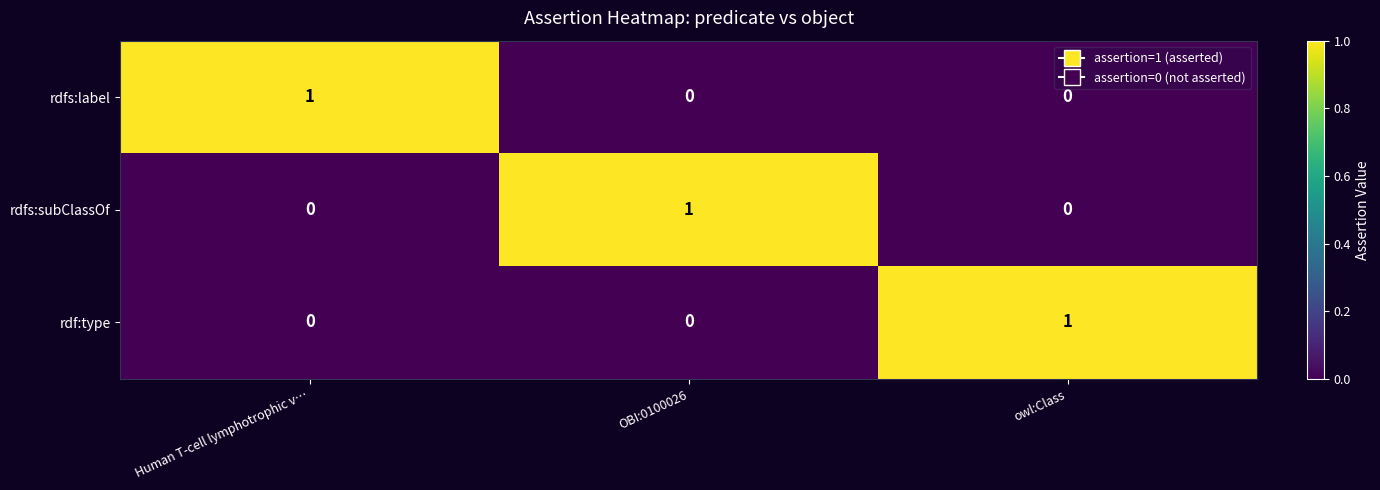

What is the total value across all series at Human T-cell lymphotrophic v…?

1